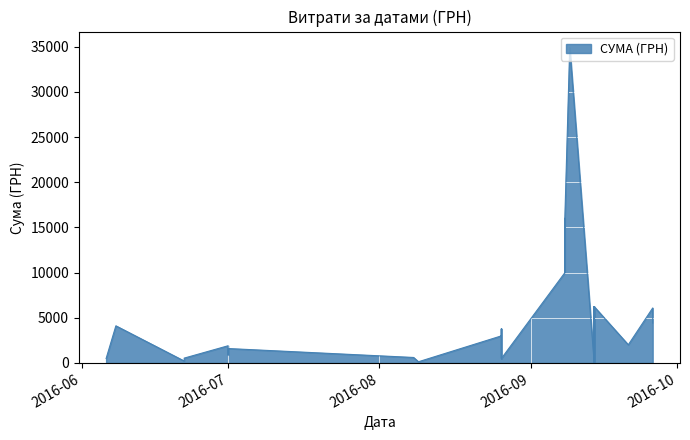

Which has a higher value, 34 or 1?

1